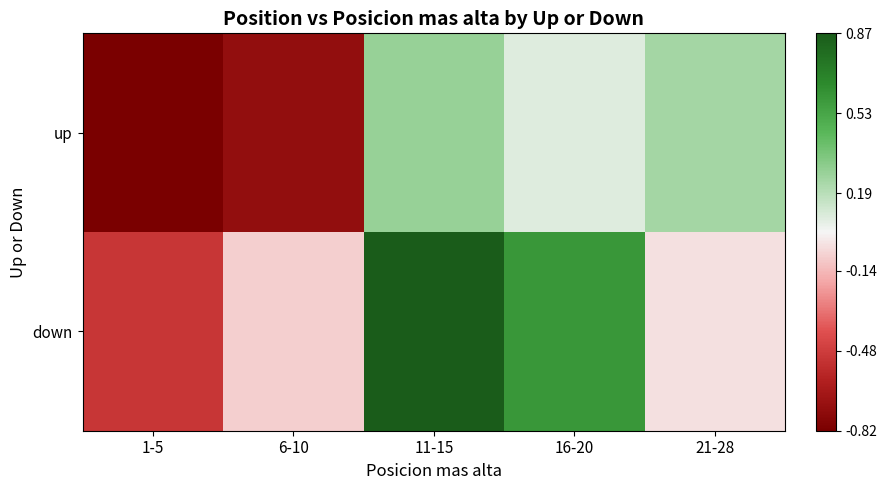

Reading left to right, list all the values displayed in this chart.

up: 1-5=-0.8	6-10=-0.7	11-15=0.3	16-20=0.1	21-28=0.2
down: 1-5=-0.5	6-10=-0.1	11-15=0.9	16-20=0.6	21-28=-0.0